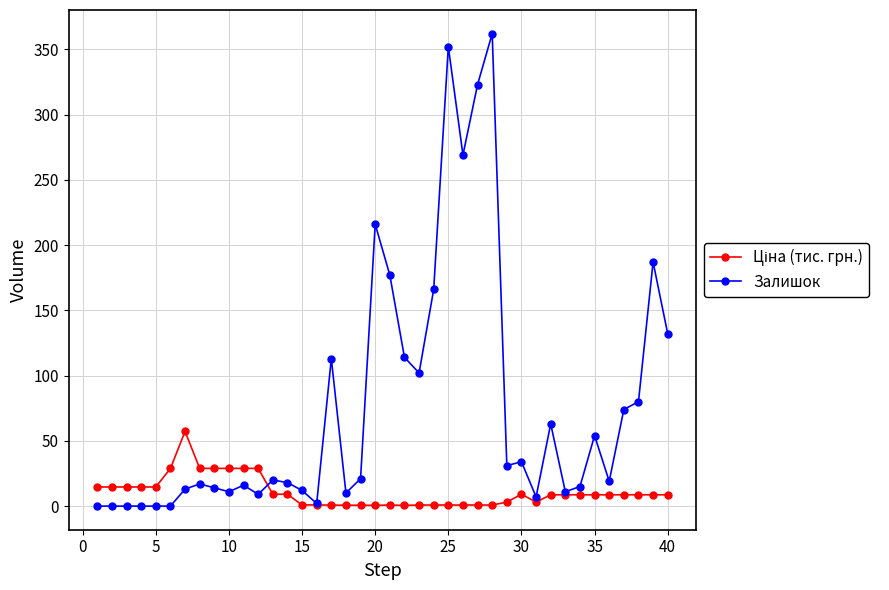

At how many categories does at least one series exceed 119?

9